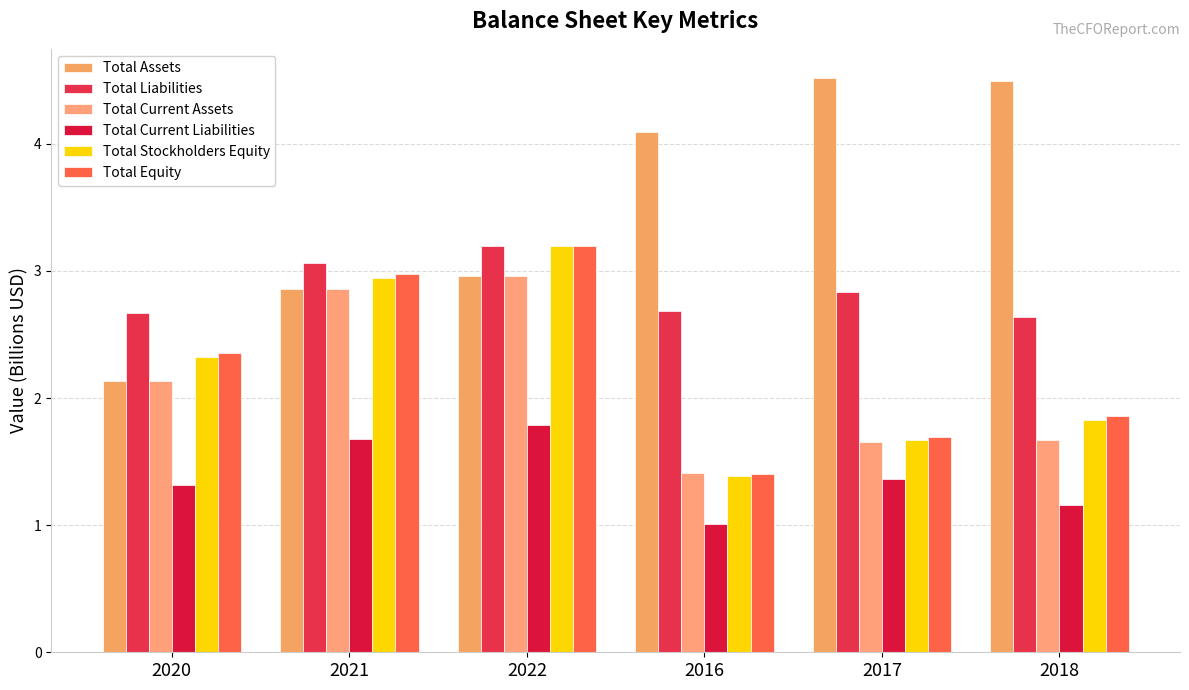

What are all the series names shown in the legend?

Total Assets, Total Liabilities, Total Current Assets, Total Current Liabilities, Total Stockholders Equity, Total Equity